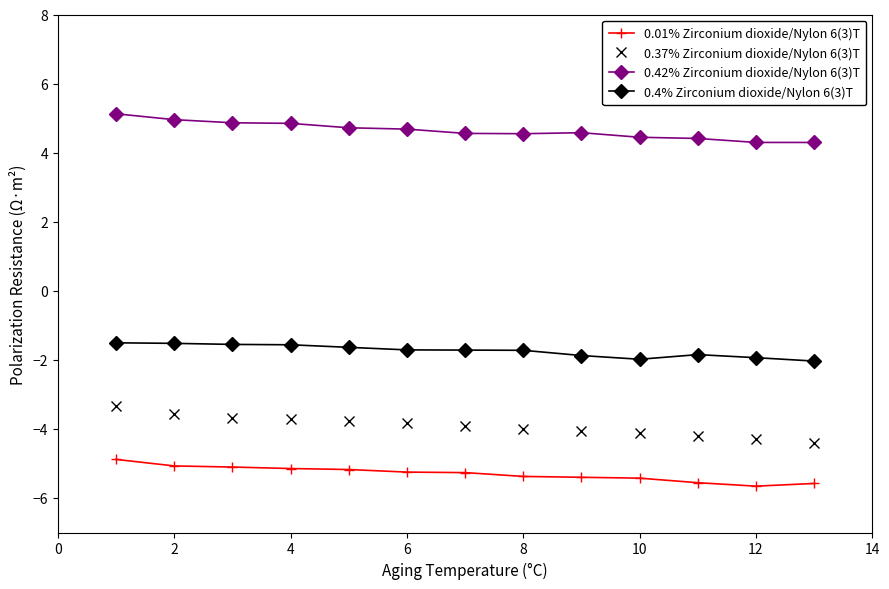

Which series has the largest range (max minus min)?

0.37% Zirconium dioxide/Nylon 6(3)T